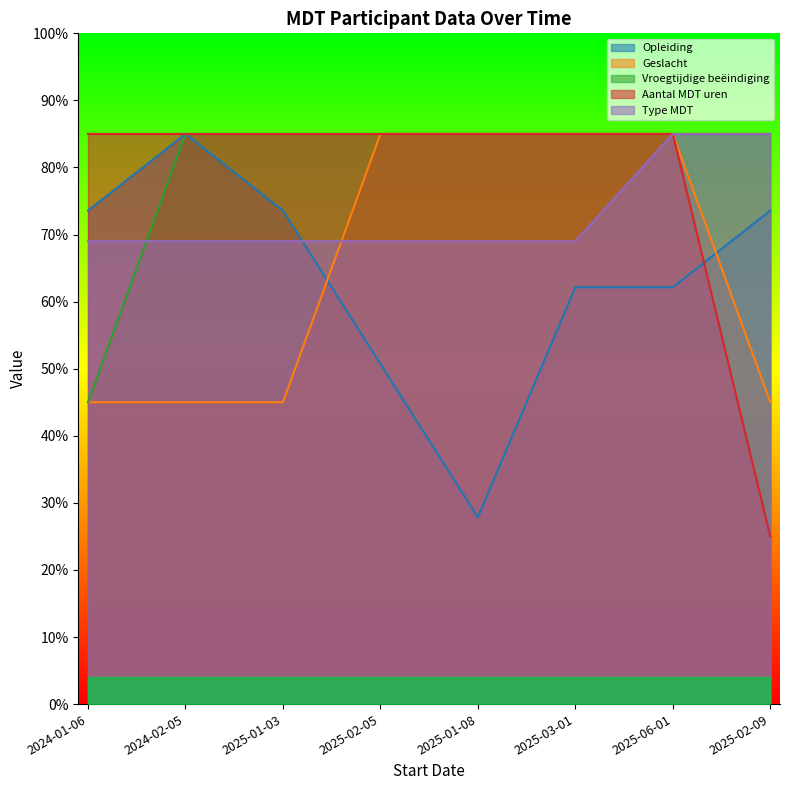

How many series are shown in this chart?

5